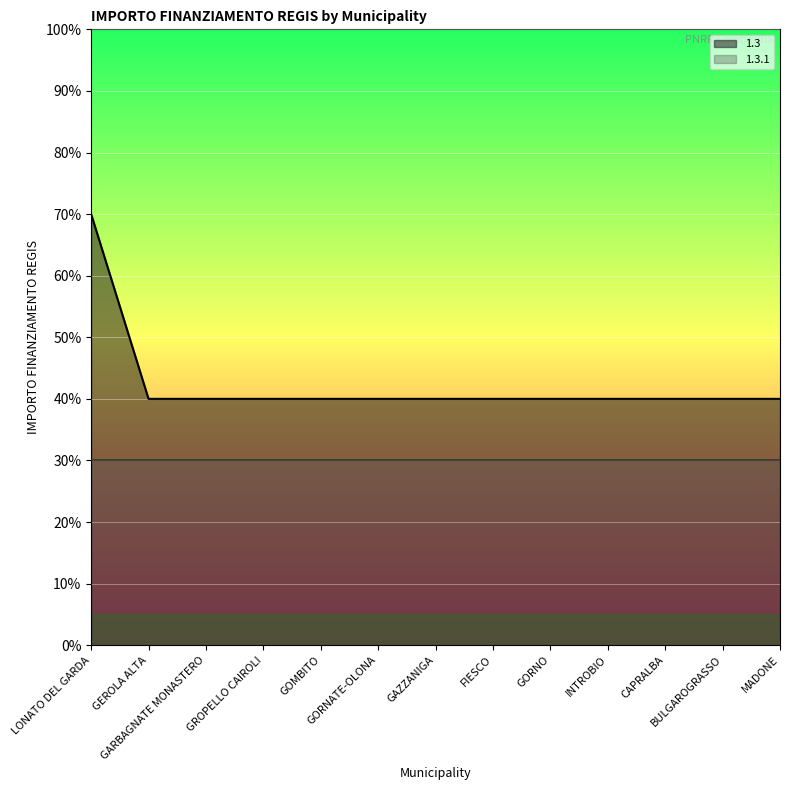

Reading left to right, list all the values displayed in this chart.

70	40	40	40	40	40	40	40	40	40	40	40	40